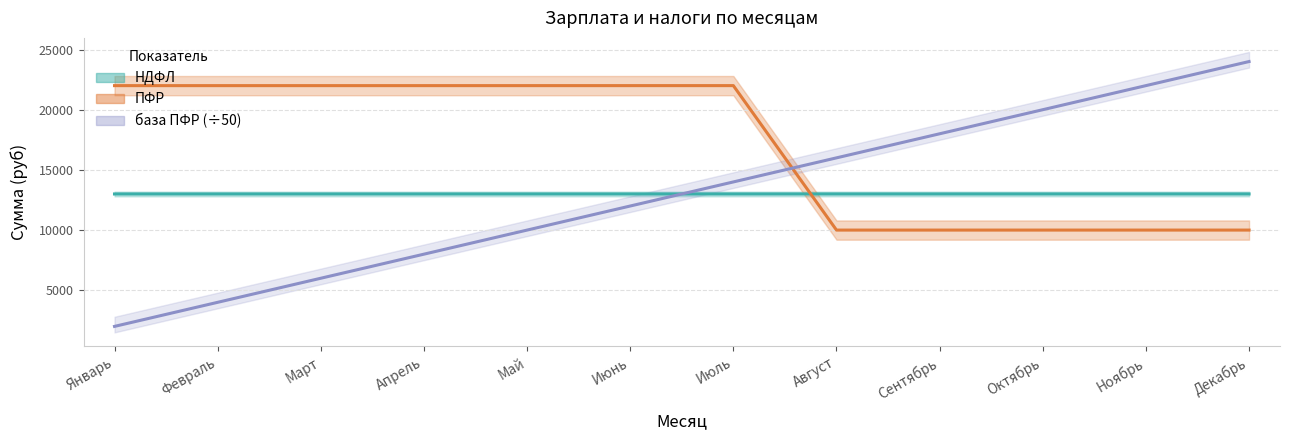

How many data points in база ПФР are less than 14000?

6